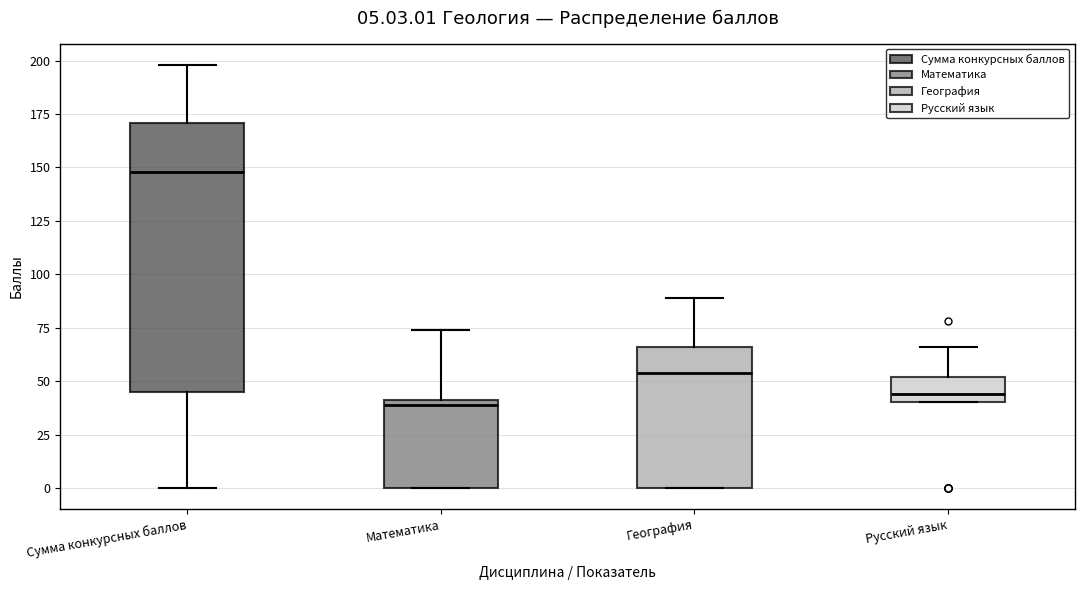

Which box has the lowest median line?

Математика